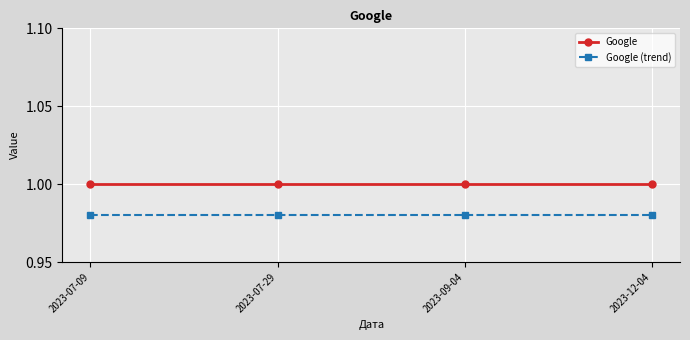

True or false: Google (trend) and Google cross at least once.

False